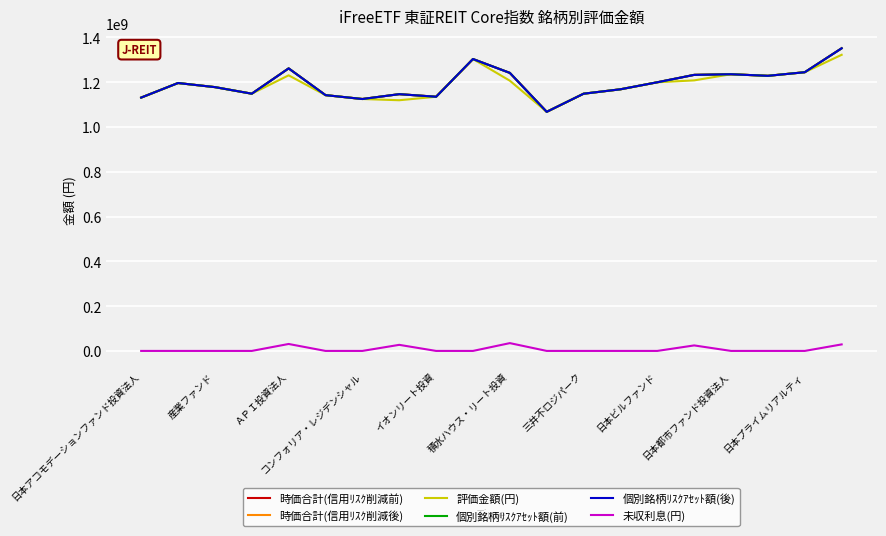

List the series in order of their peak value, lowest first.

未収利息(円), 評価金額(円), 時価合計(信用ﾘｽｸ削減前), 時価合計(信用ﾘｽｸ削減後), 個別銘柄ﾘｽｸｱｾｯﾄ額(前), 個別銘柄ﾘｽｸｱｾｯﾄ額(後)